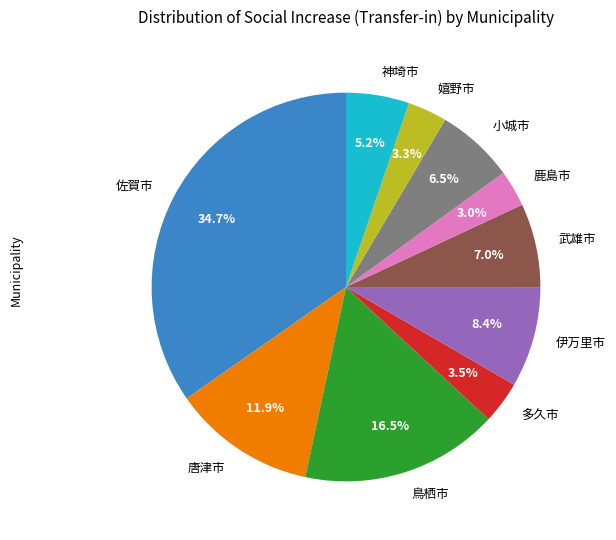

Does 鳥栖市 account for over 50% of the chart?

No